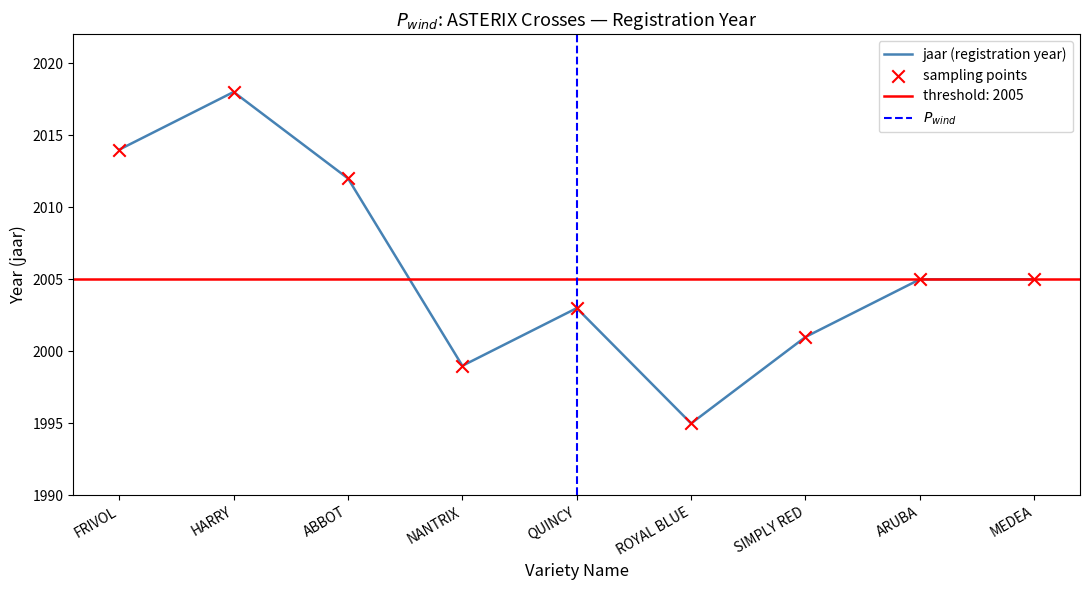

What is the ratio of the value at SIMPLY RED to the value at ARUBA?

1.0